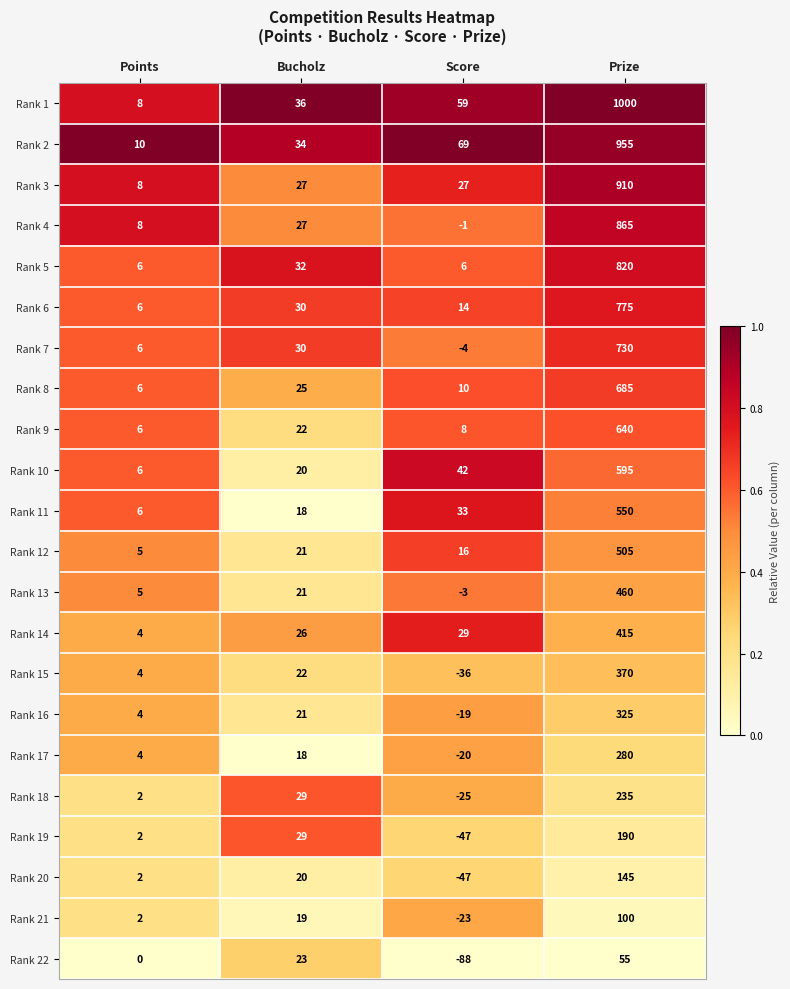

Between Score and Prize, which series saw the biggest shift?

Rank 1